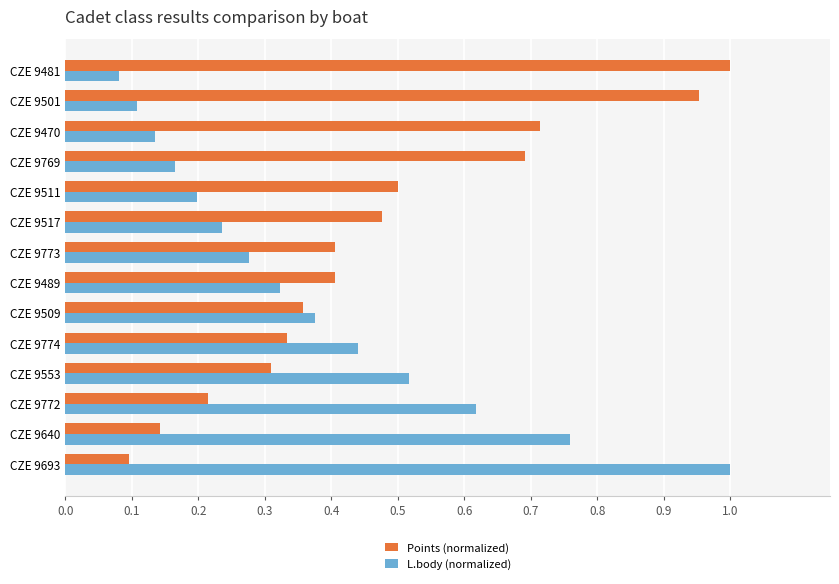

Rank the series by their average value, from lowest to highest.

L.body (normalized), Points (normalized)